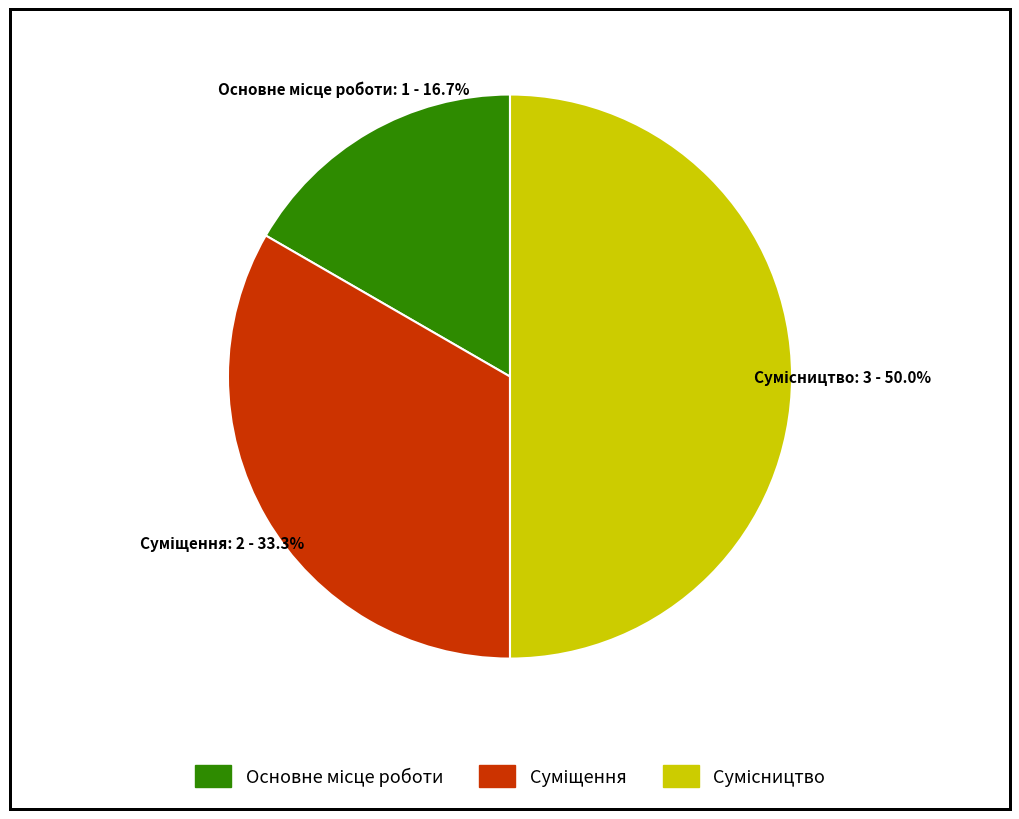

Count the number of slices in the pie.

3